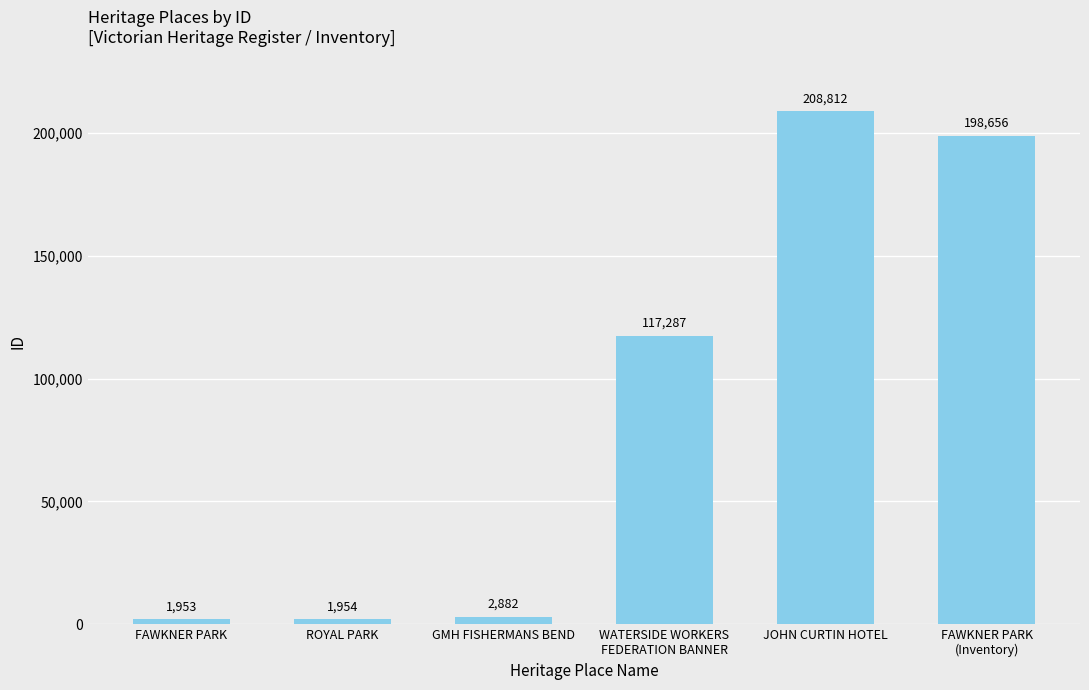

How many bars are there in total?

6